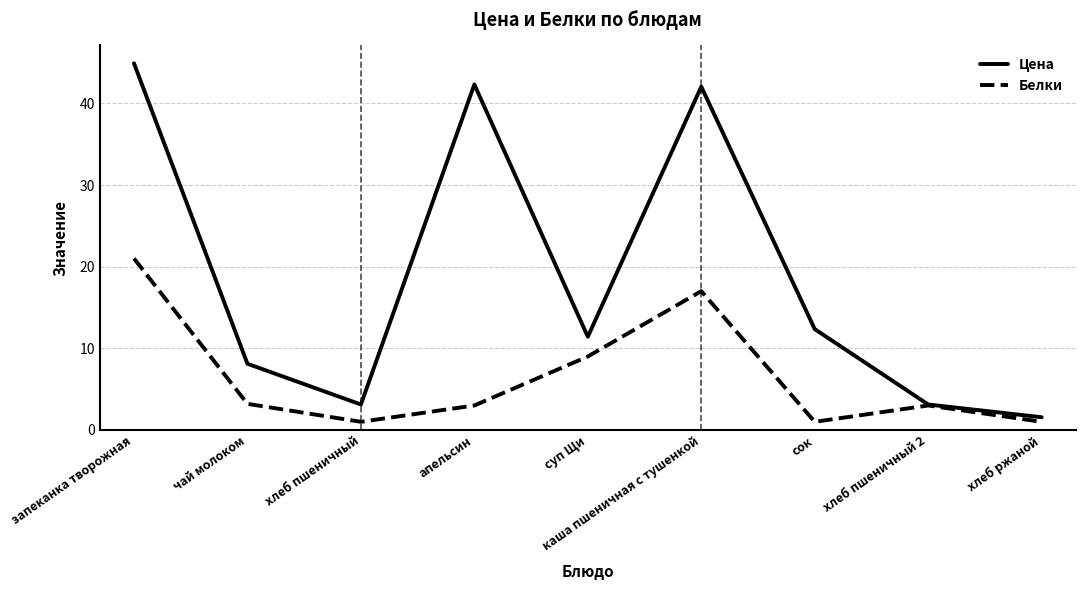

What is the minimum value shown in the chart?

1.0